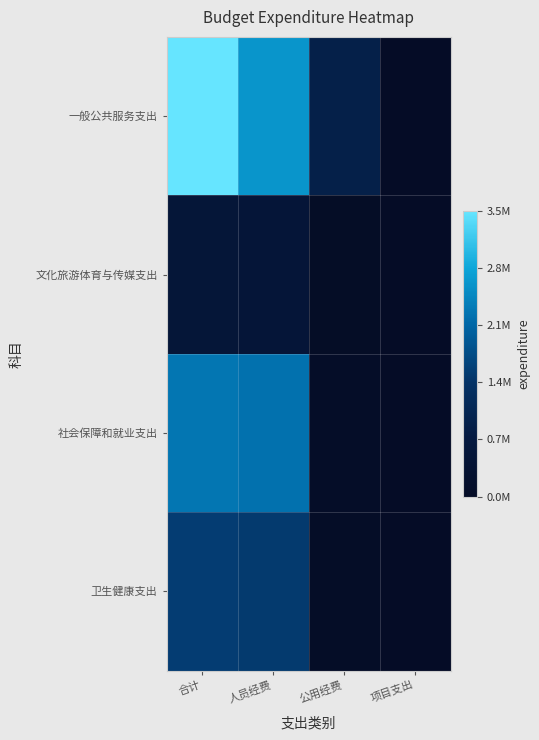

Which series has the widest spread of values?

一般公共服务支出